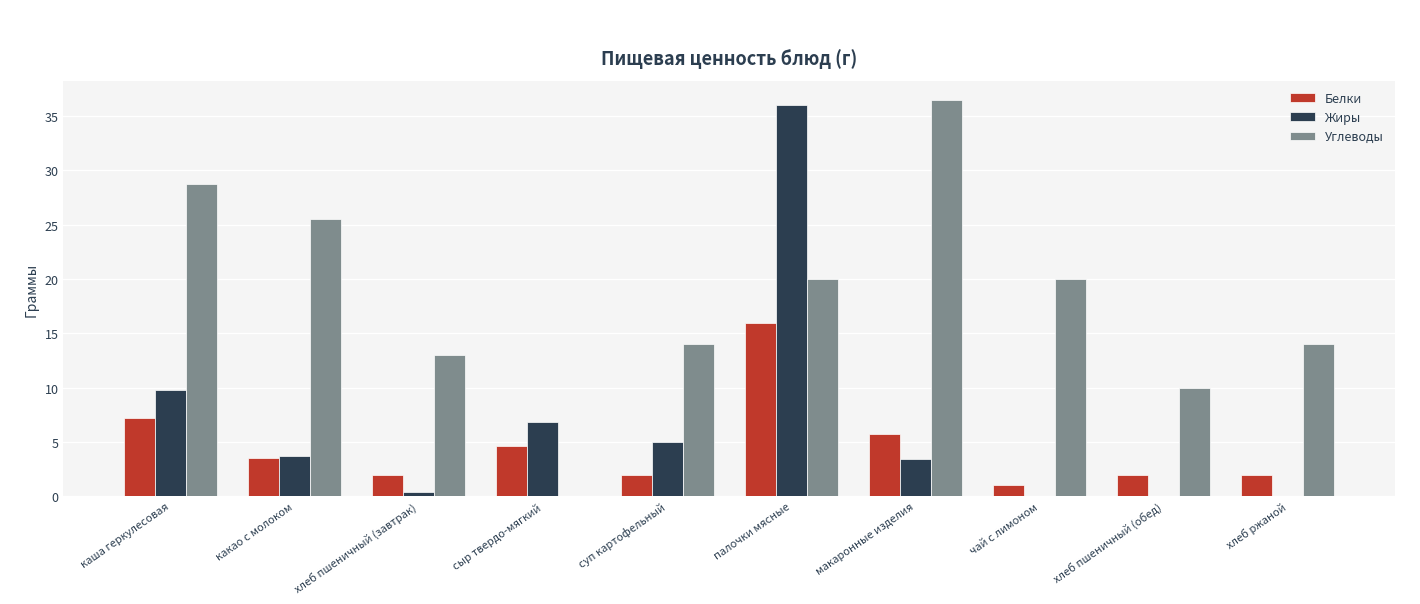

What is the total value across all series at хлеб пшеничный (обед)?

12.0